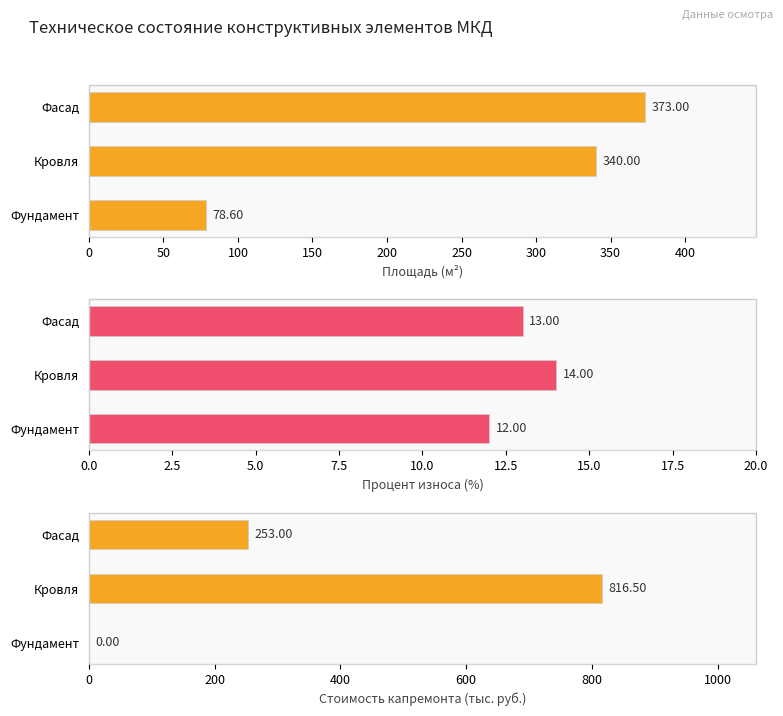

What is the total value across all series at Фундамент?

90.6